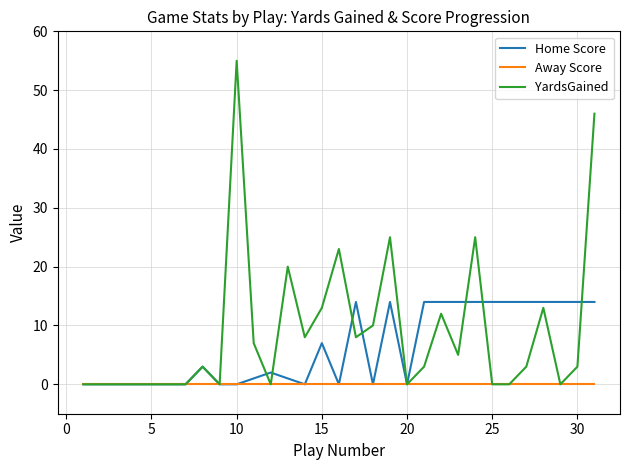

Reading left to right, transcribe all the data shown in this chart.

Home Score: 0	0	0	0	0	0	0	3	0	0	1	2	1	0	7	0	14	0	14	0	14	14	14	14	14	14	14	14	14	14	14
Away Score: 0	0	0	0	0	0	0	0	0	0	0	0	0	0	0	0	0	0	0	0	0	0	0	0	0	0	0	0	0	0	0
YardsGained: 0	0	0	0	0	0	0	3	0	55	7	0	20	8	13	23	8	10	25	0	3	12	5	25	0	0	3	13	0	3	46